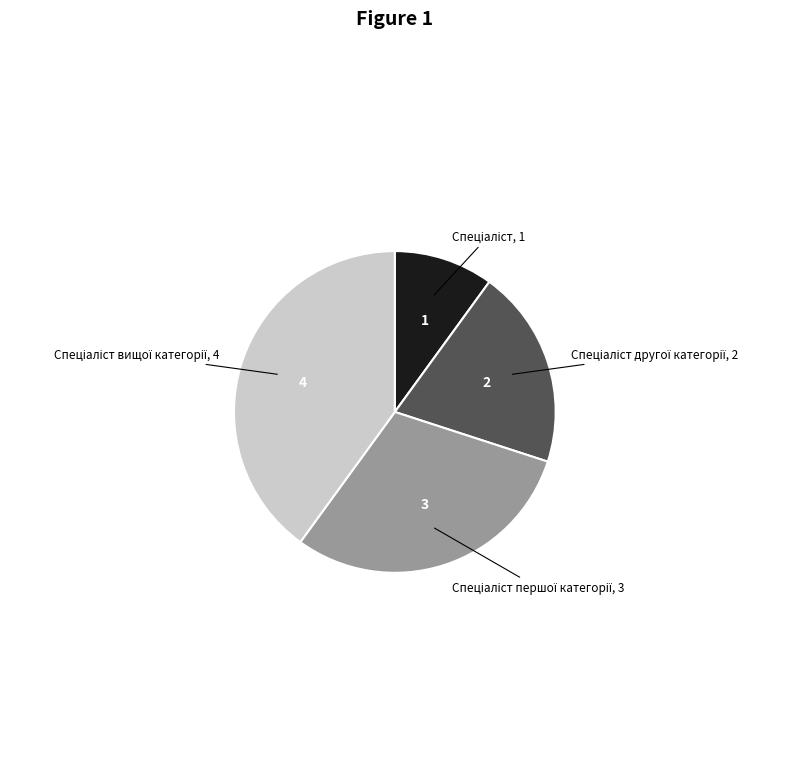

Is there a majority slice in this chart?

No